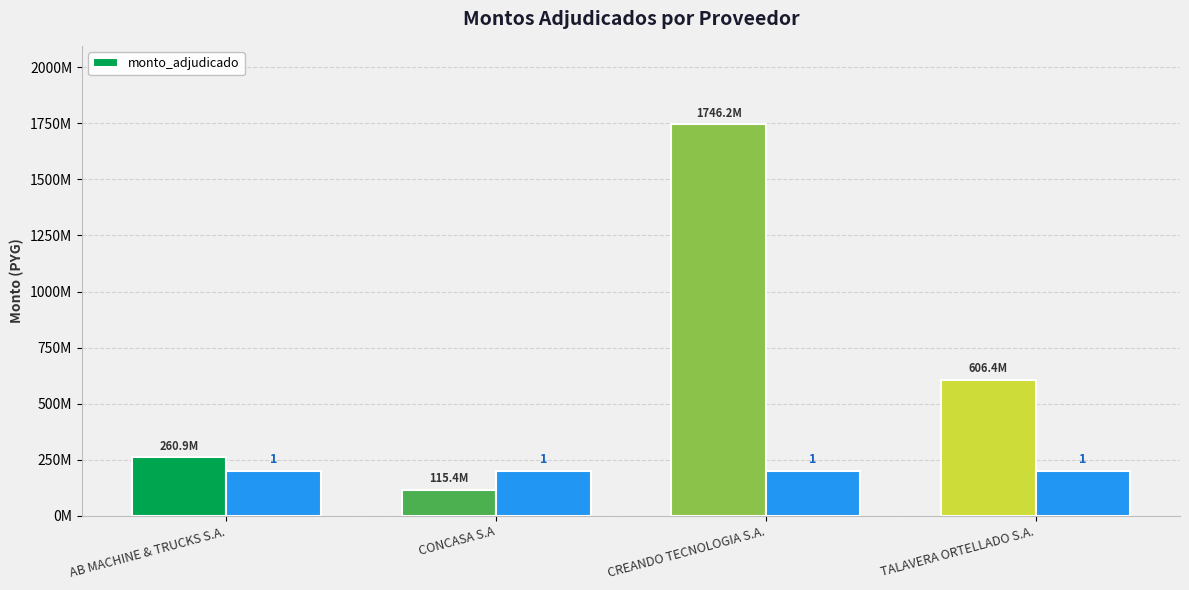

What is the difference between the values at CREANDO TECNOLOGIA S.A. and AB MACHINE & TRUCKS S.A.?

1485288800